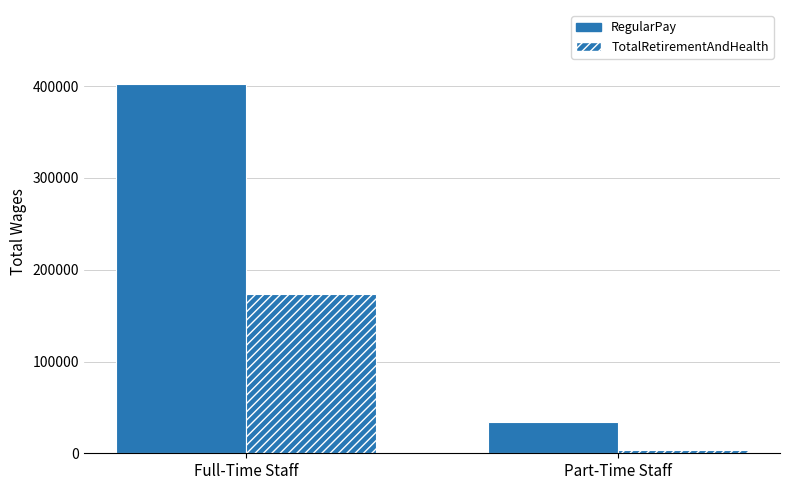

What position from the right is Part-Time Staff?

1